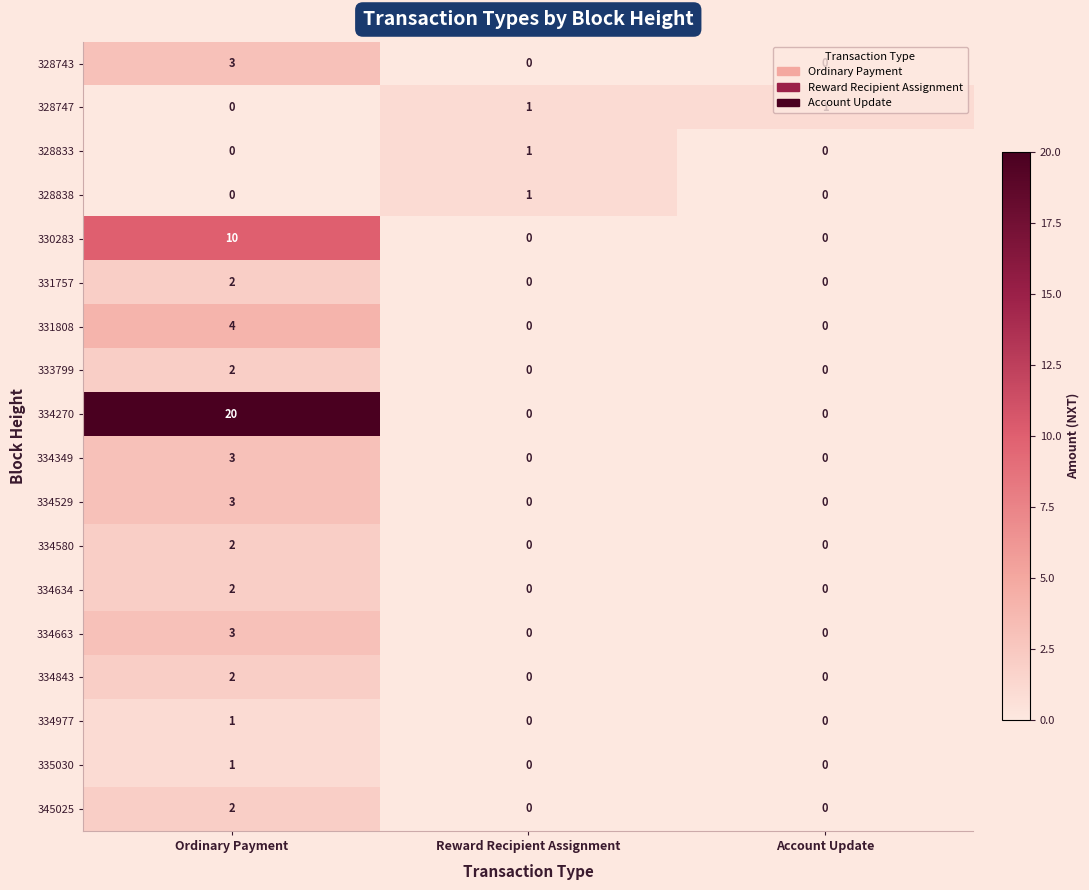

How many series are shown in this chart?

18